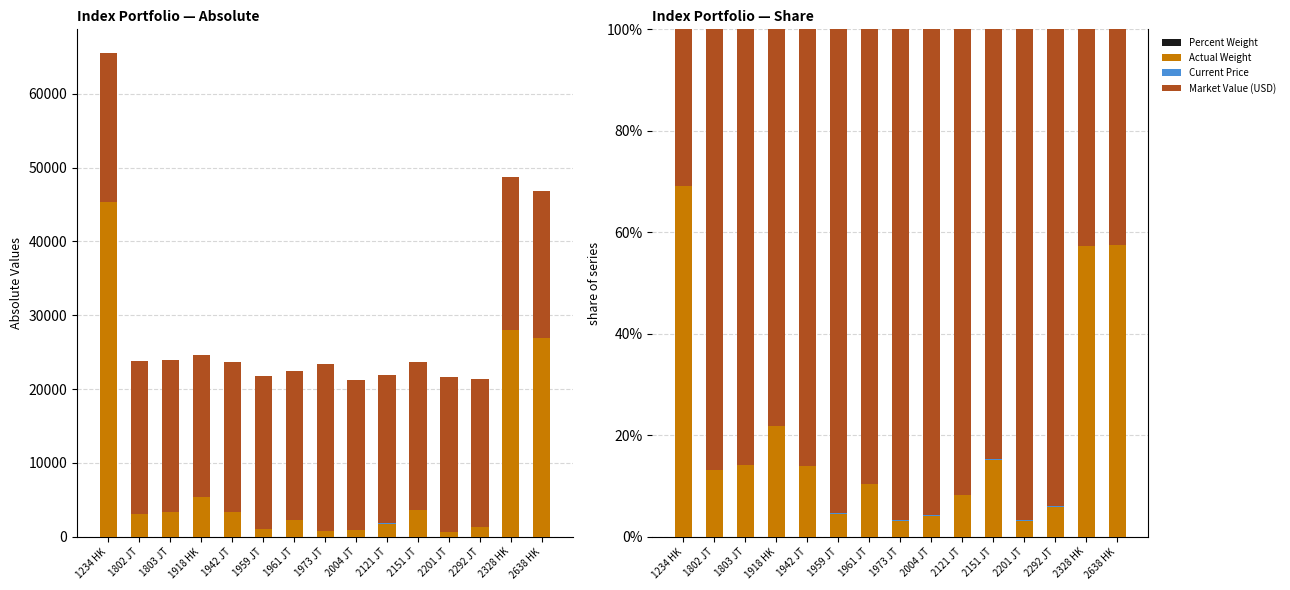

How many bars are there in total?

60